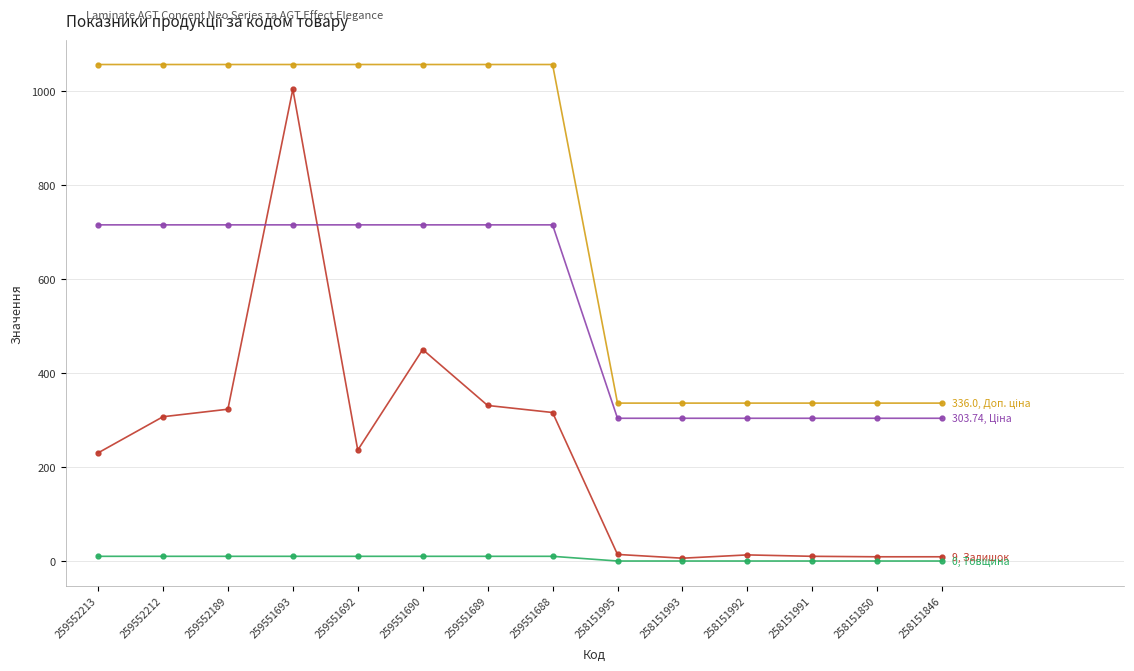

How many lines are shown in the chart?

4